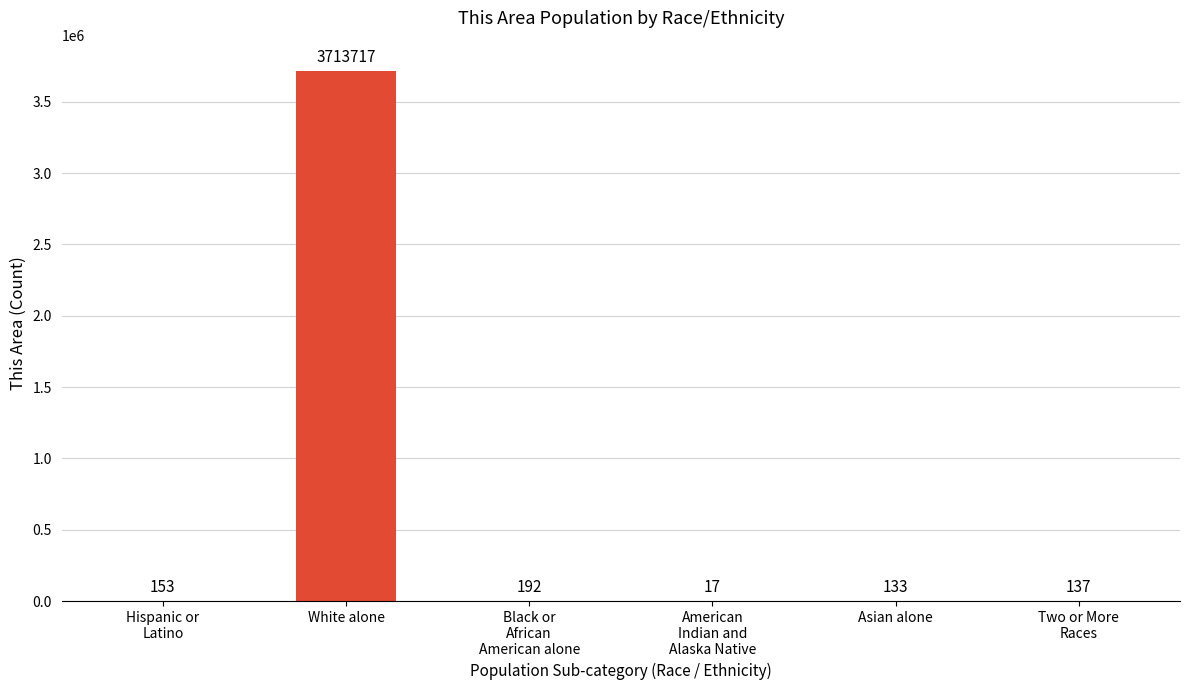

Reading left to right, what are all the values shown in this chart?

Hispanic or
Latino=153	White alone=3713717	Black or
African
American alone=192	American
Indian and
Alaska Native=17	Asian alone=133	Two or More
Races=137